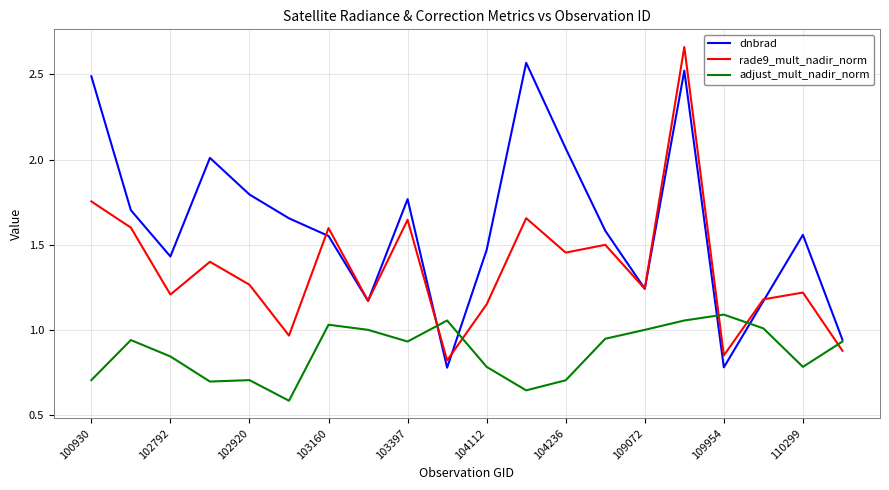

After their last crossing, which series has the higher values: rade9_mult_nadir_norm or adjust_mult_nadir_norm?

adjust_mult_nadir_norm